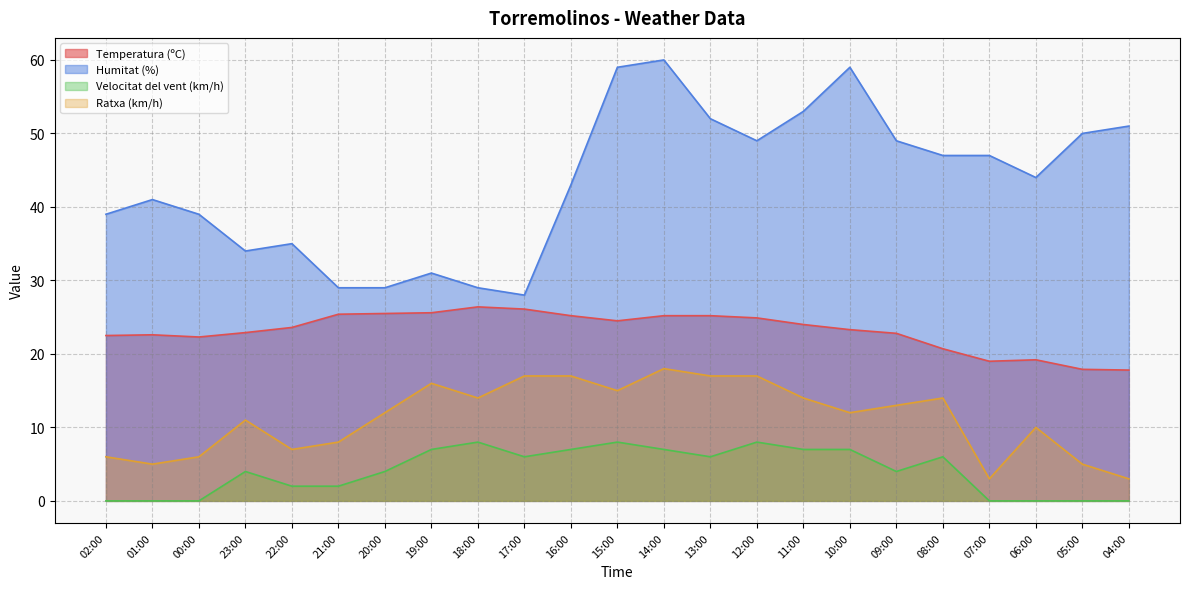

At which category does Ratxa (km/h) reach its first local peak?

23:00